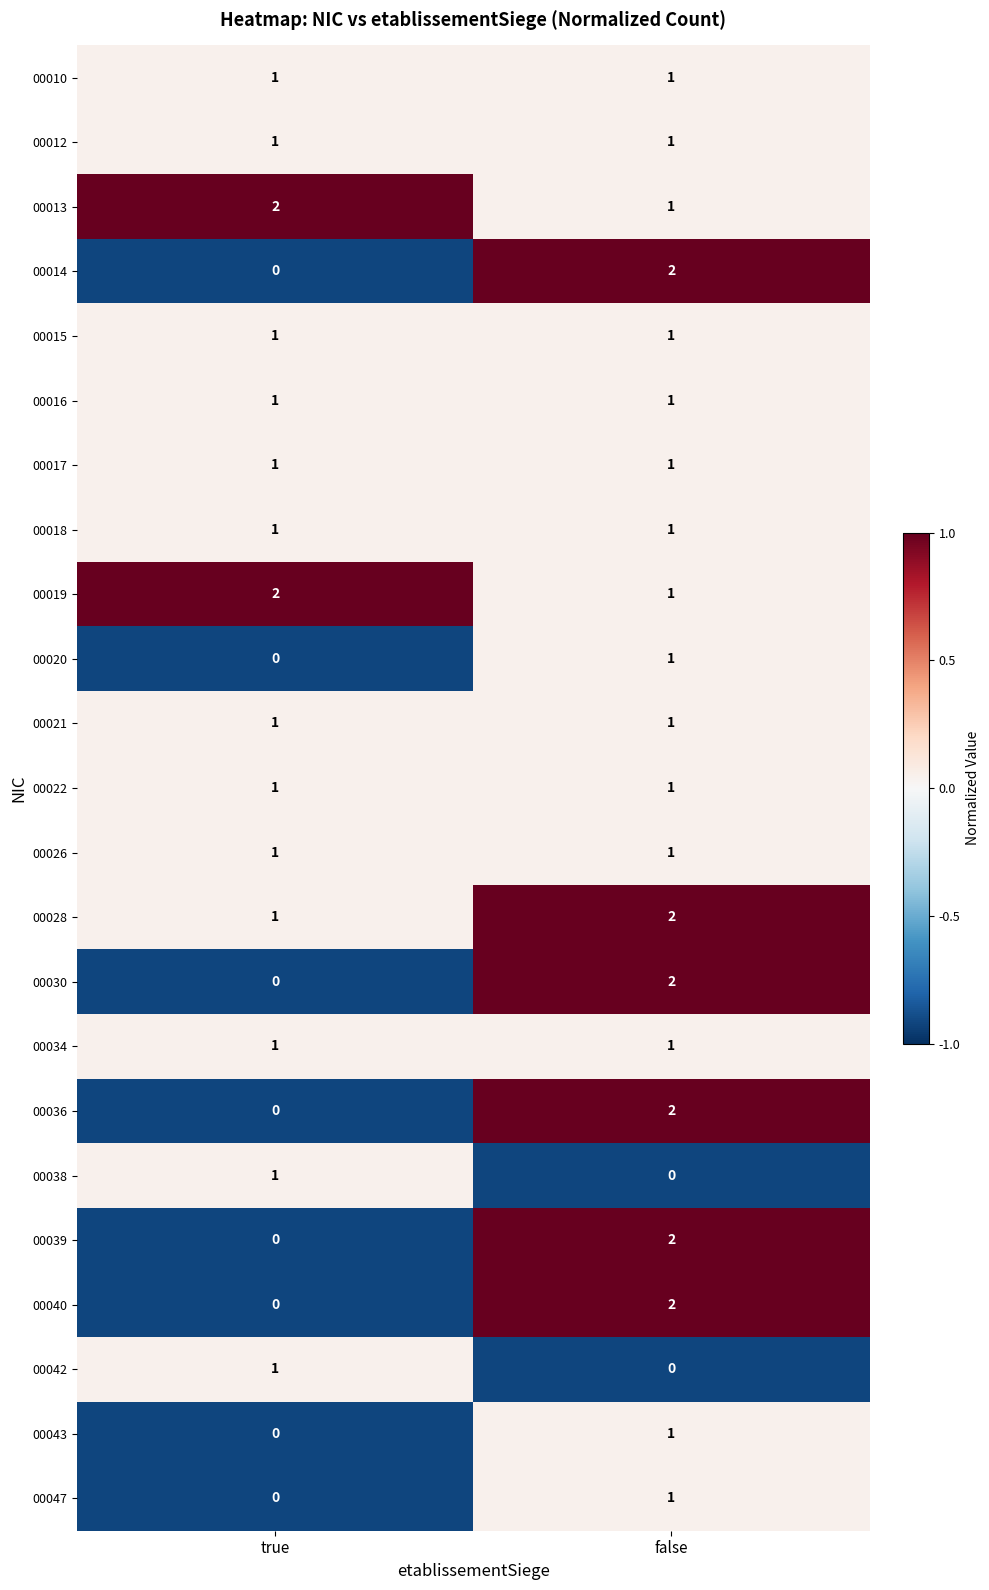

How many categories are shown in the chart?

2